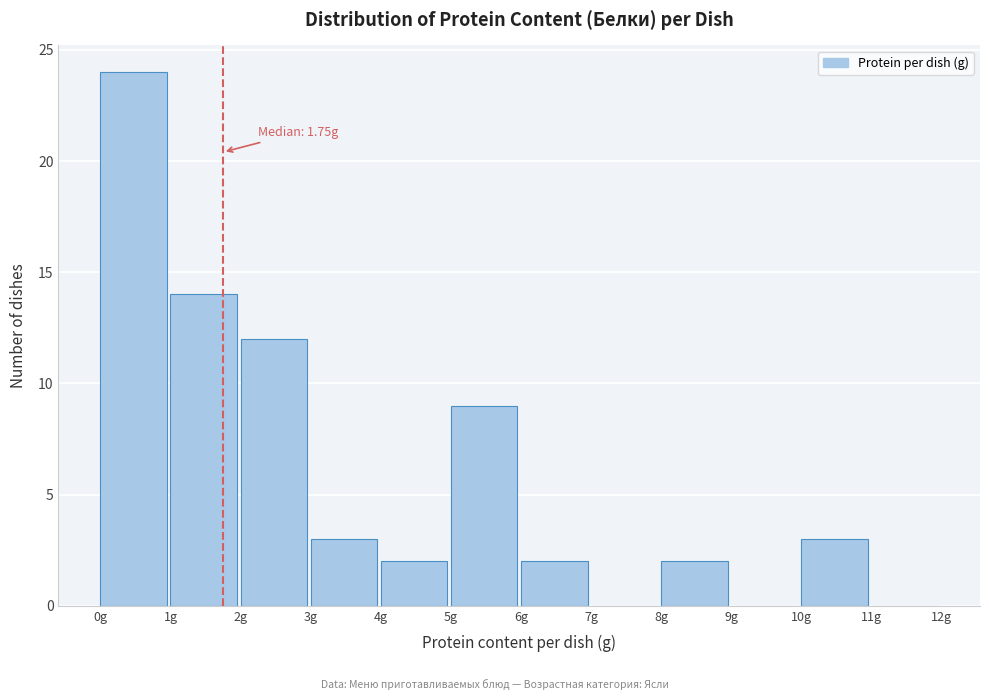

Over which range of the x-axis is the bar tallest?

0 to 1